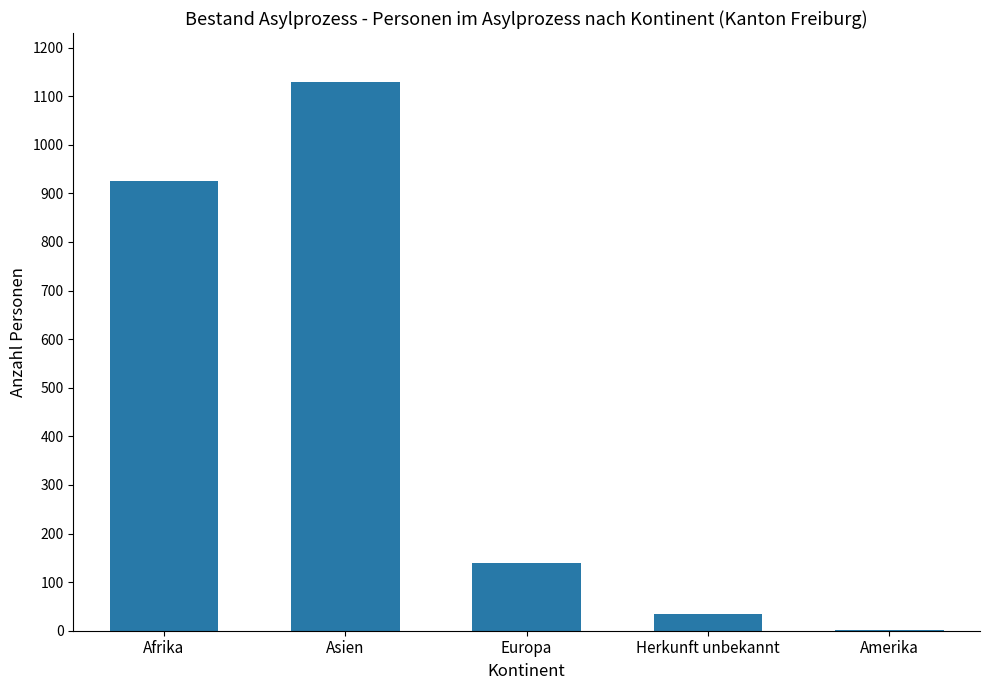

How many series are shown in this chart?

1